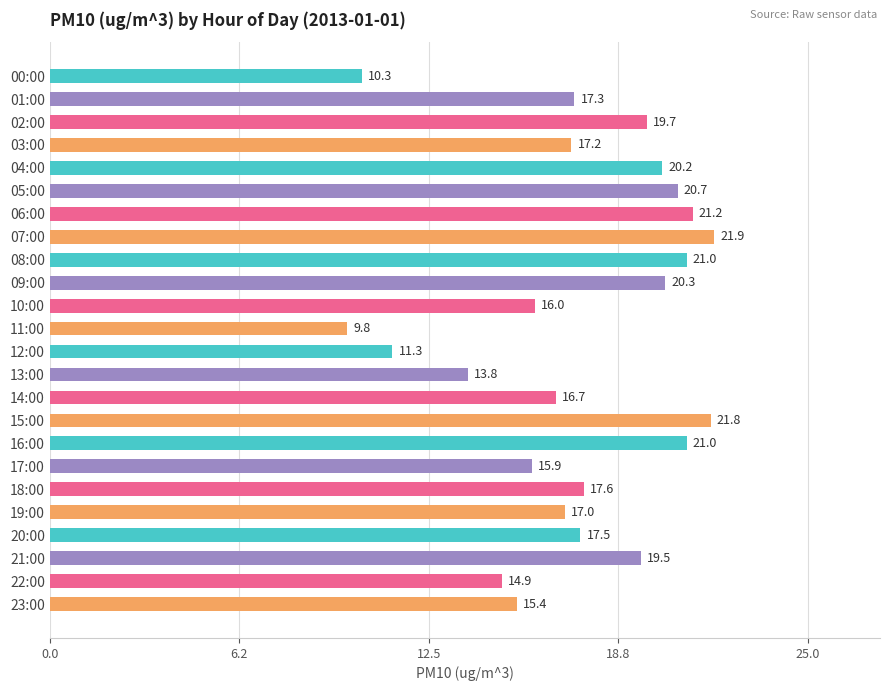

What is the ratio of the value at 09:00 to the value at 15:00?

0.9